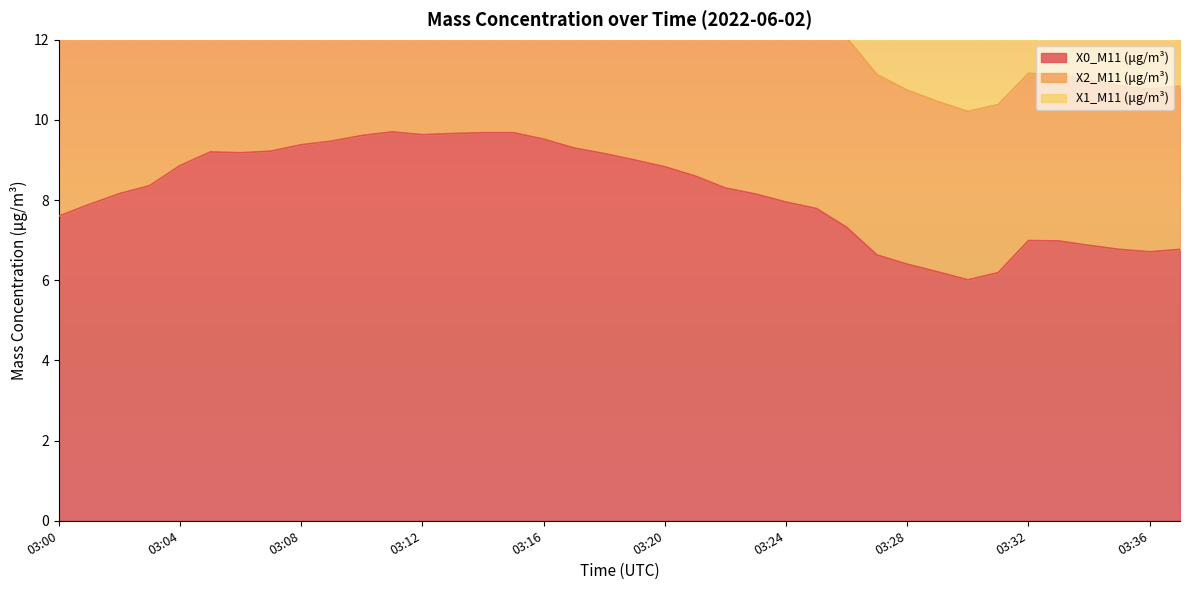

How many interior local peaks does the X1_M11 (μg/m³) series have?

2